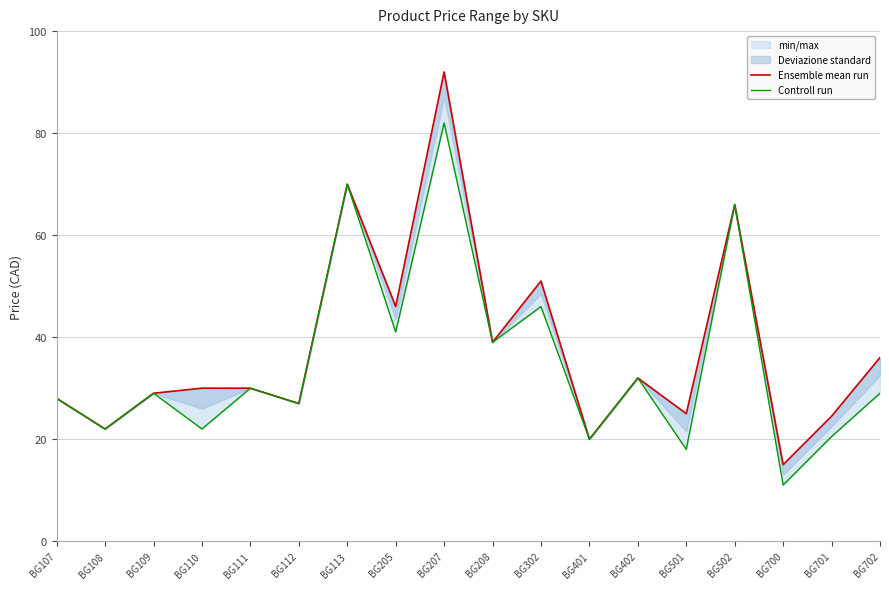

True or false: Ensemble mean run has more than 1 interior local peaks.

True